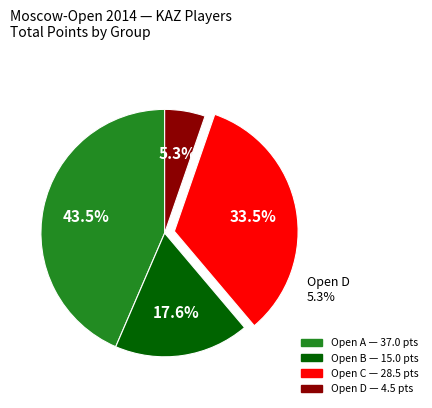

Is the sum of 9 and Open D greater than half?

No